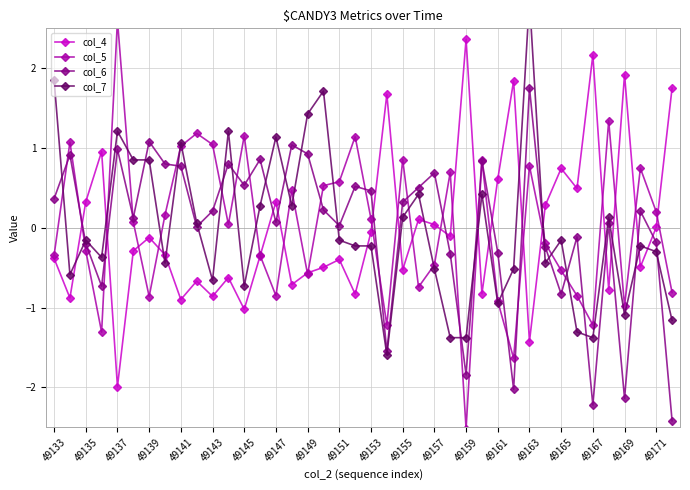

What are all the series names shown in the legend?

col_4, col_5, col_6, col_7